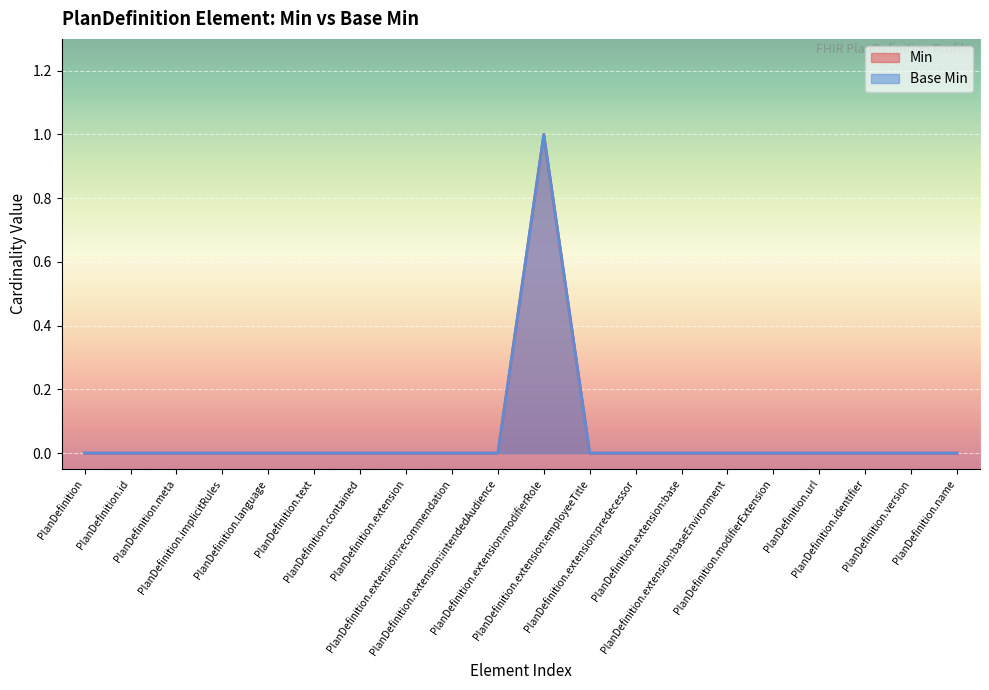

Reading left to right, transcribe all the data shown in this chart.

Min: 0	0	0	0	0	0	0	0	0	0	1	0	0	0	0	0	0	0	0	0
Base Min: 0	0	0	0	0	0	0	0	0	0	1	0	0	0	0	0	0	0	0	0